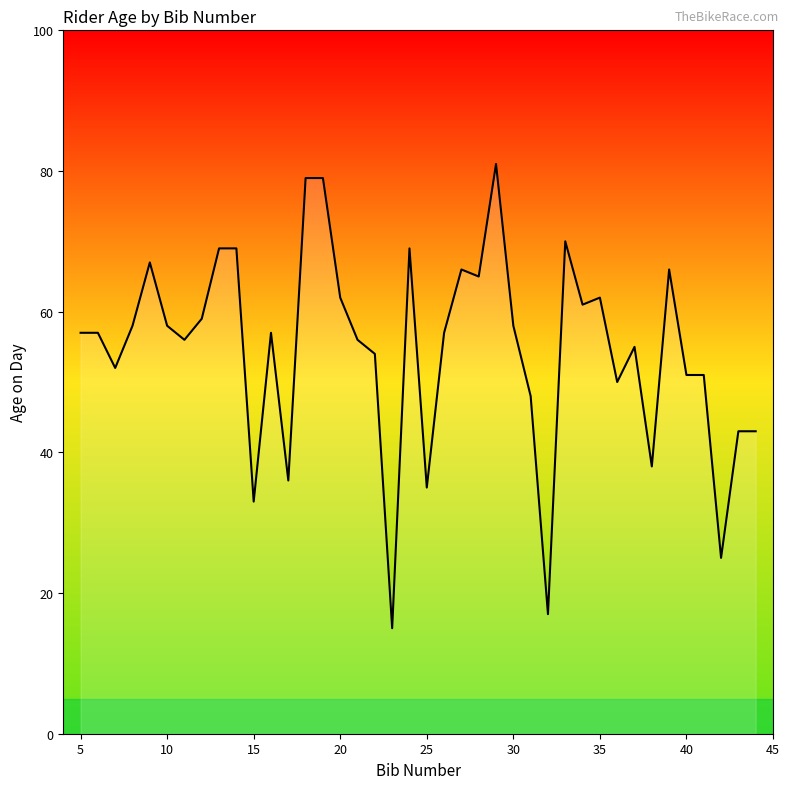

What is the difference between the maximum and minimum values?

66